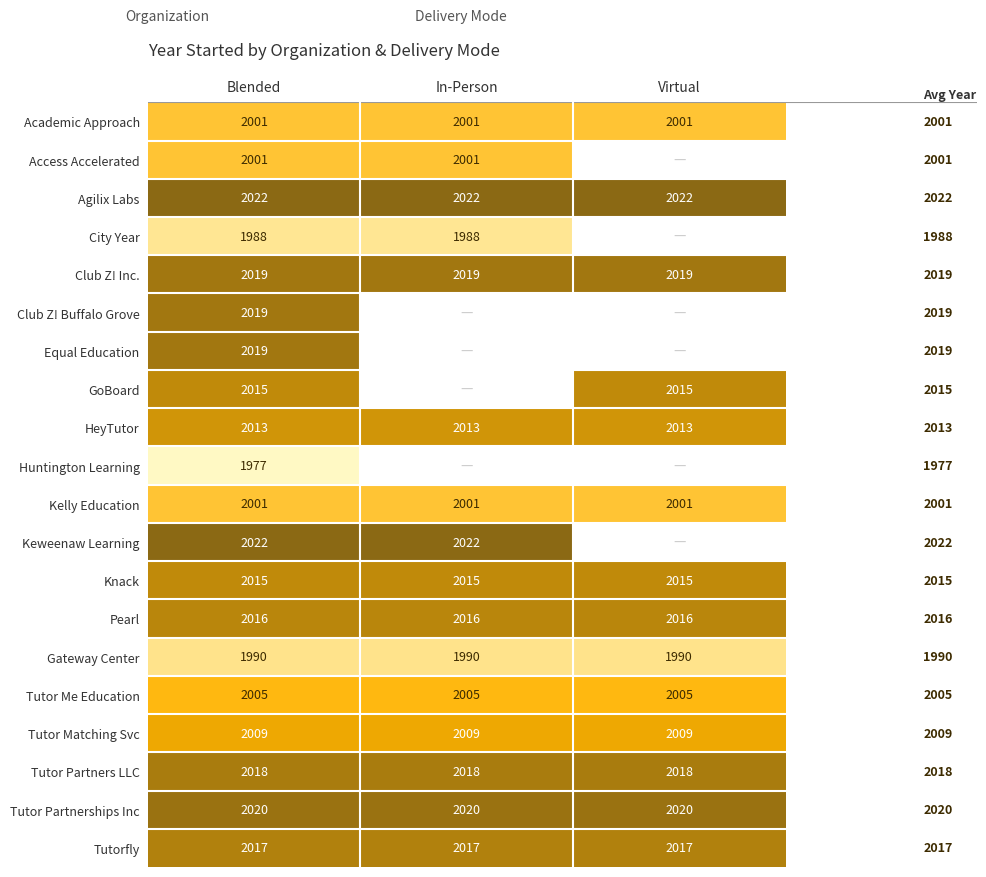

What is the maximum value for Academic Approach?

2001